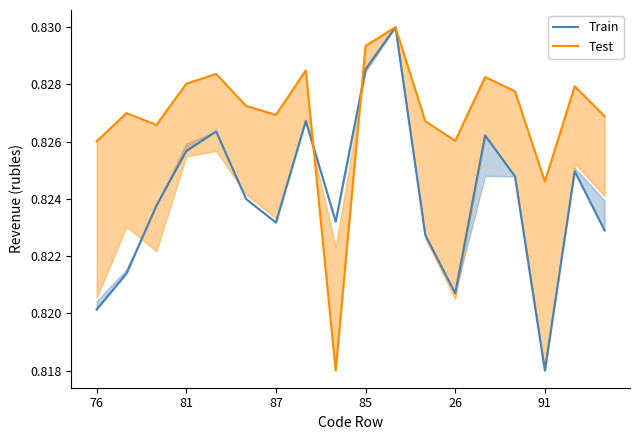

How many categories are shown in the chart?

18